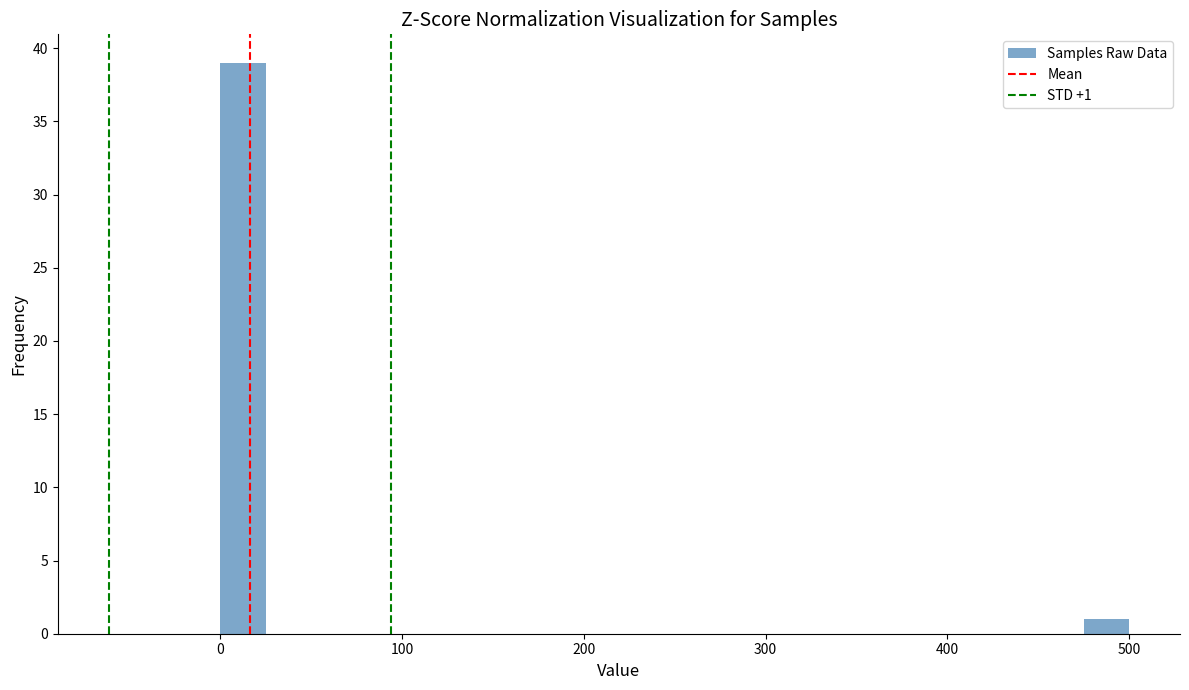

Read against the x-axis, roughly where is the centre of the tallest bar?

10